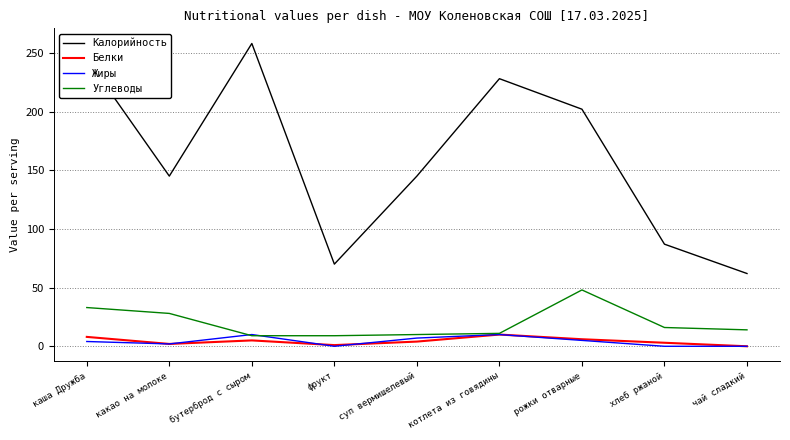

True or false: Углеводы has more than 2 interior local peaks.

False